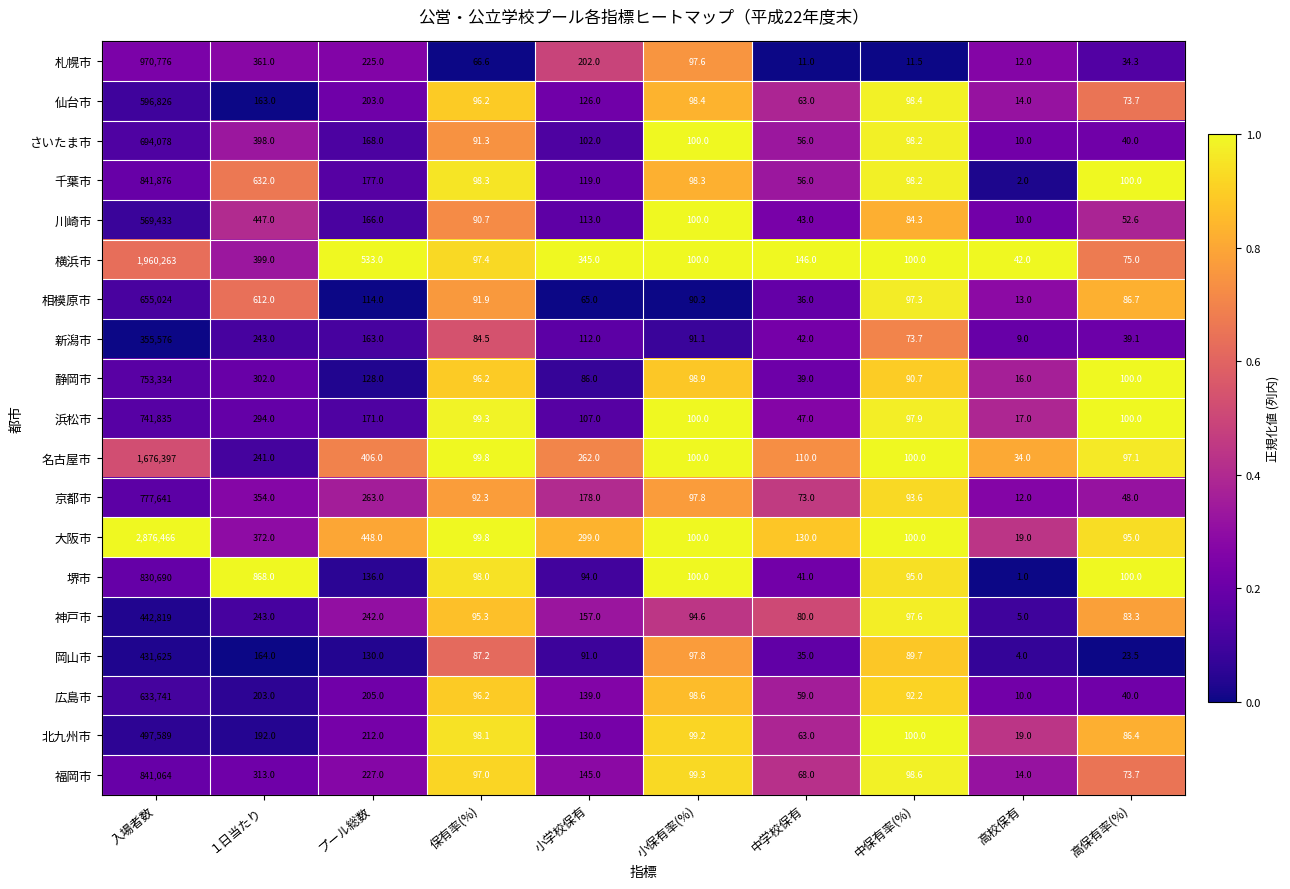

Rank the series by their maximum value, from lowest to highest.

新潟市, 岡山市, 神戸市, 北九州市, 川崎市, 仙台市, 広島市, 相模原市, さいたま市, 浜松市, 静岡市, 京都市, 堺市, 福岡市, 千葉市, 札幌市, 名古屋市, 横浜市, 大阪市